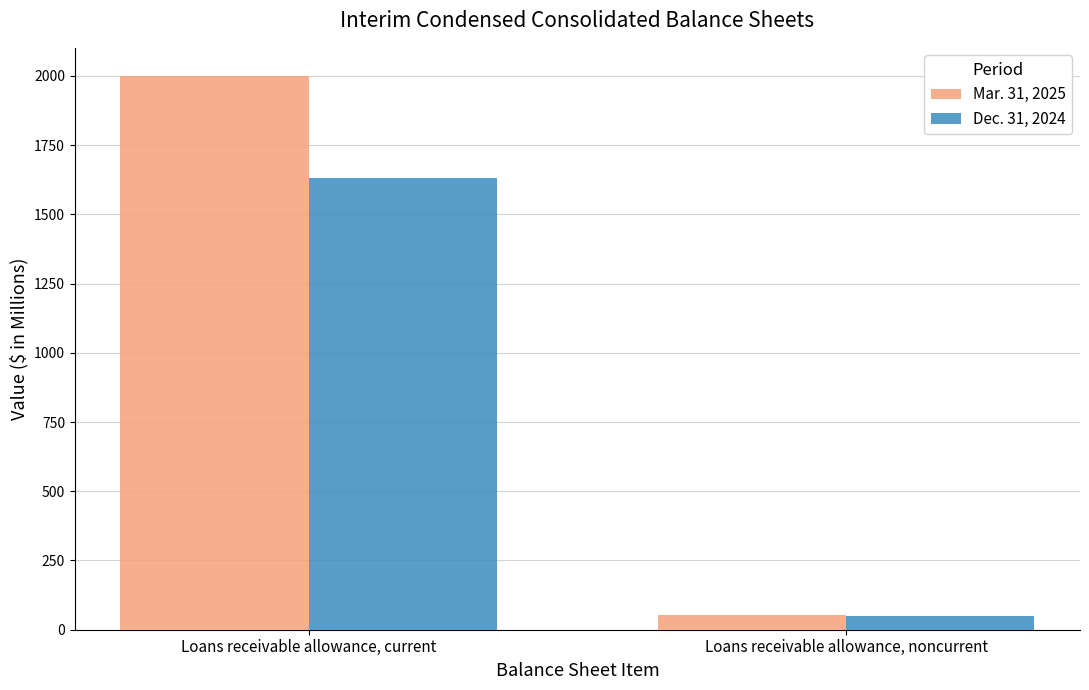

Reading right to left, what are all the values shown in this chart?

Mar. 31, 2025: Loans receivable allowance, noncurrent=53	Loans receivable allowance, current=2001
Dec. 31, 2024: Loans receivable allowance, noncurrent=48	Loans receivable allowance, current=1630